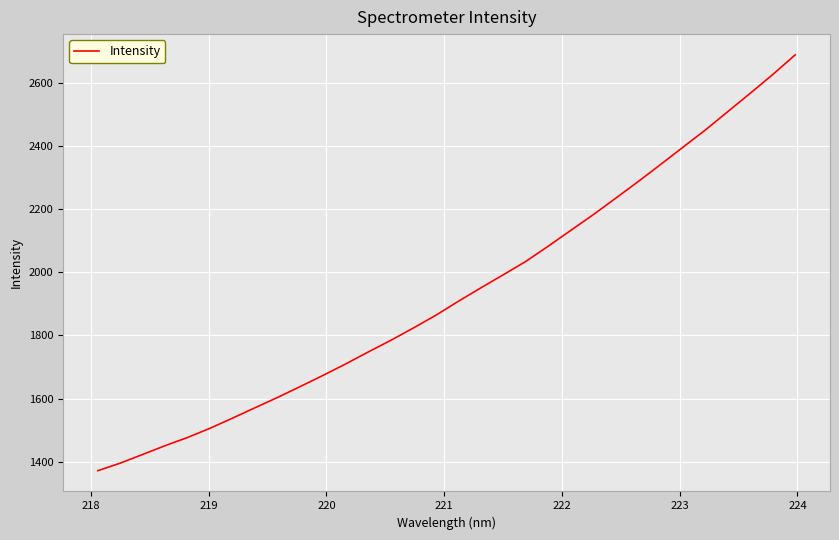

What is the maximum value shown in the chart?

2687.5